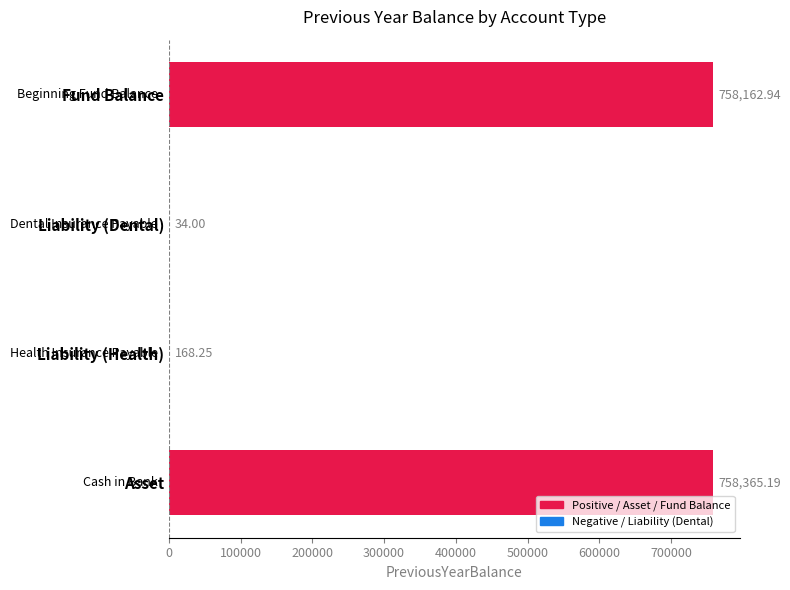

What is the change in value from Liability (Health) to Fund Balance?

+757994.7